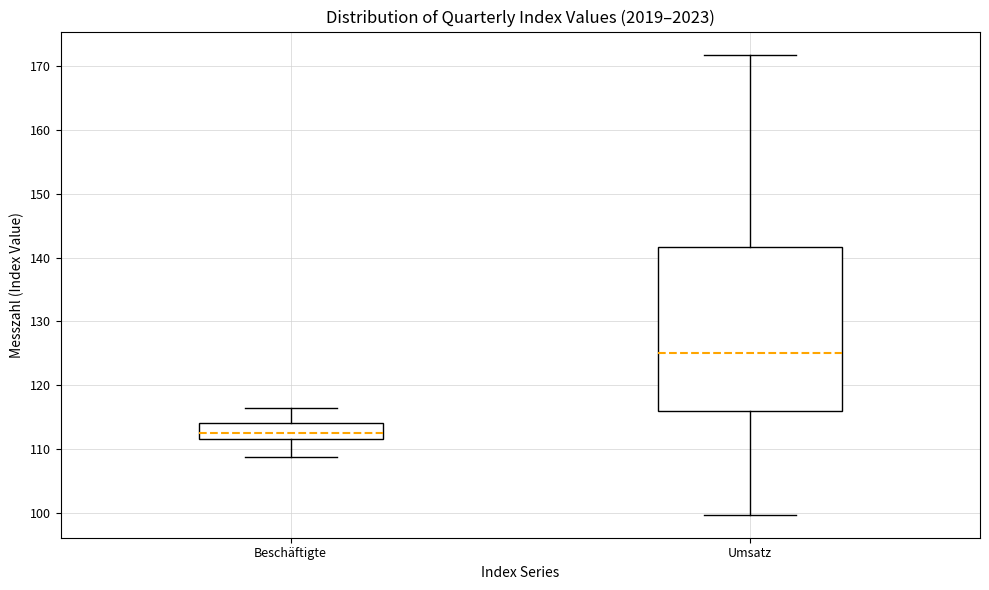

Where does the lower whisker of the box for Beschäftigte end on the y-axis? The values are not printed on the chart, so give them approximately, as read against the axis.

109